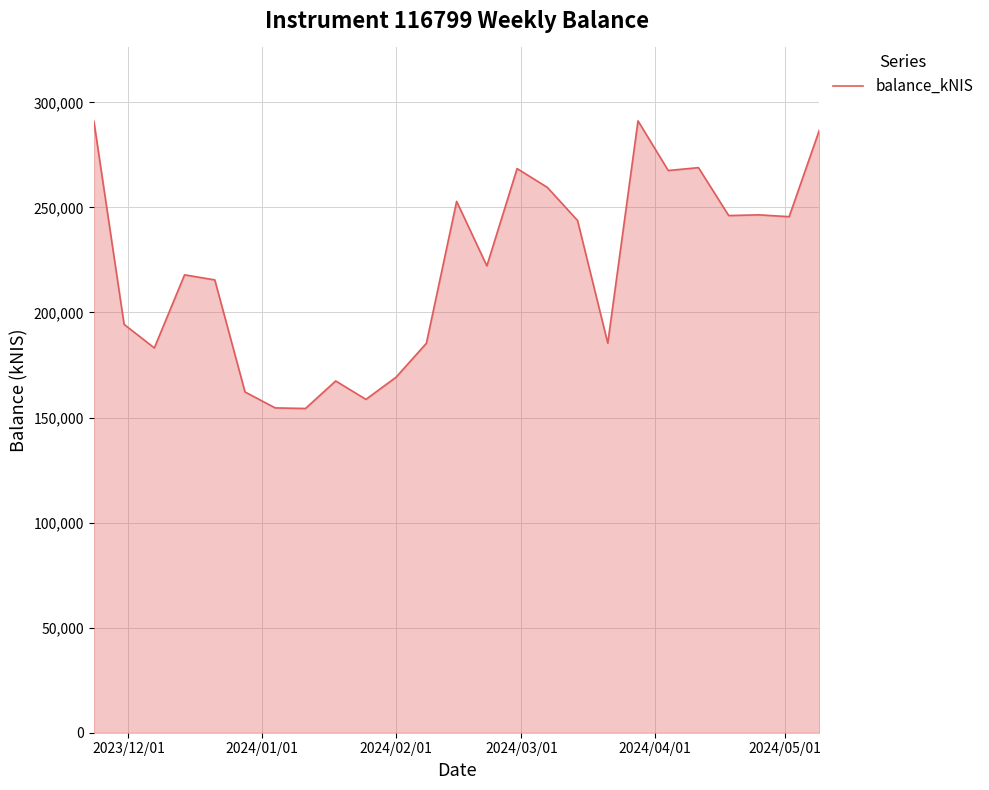

What is the difference between the maximum and minimum values?

136871.3